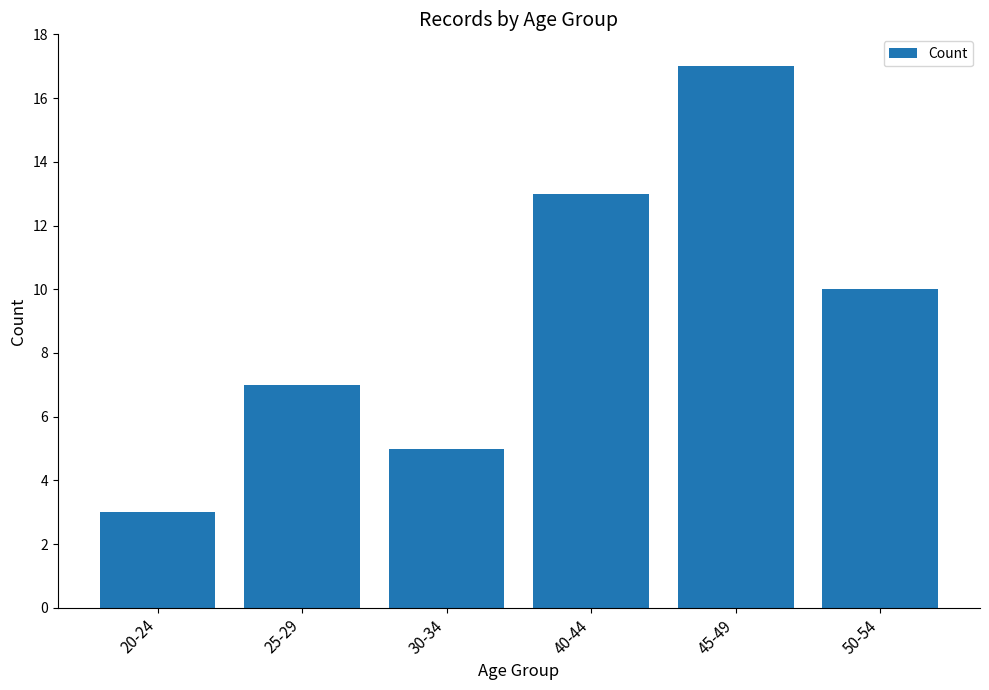

How many distinct data groups are displayed?

1